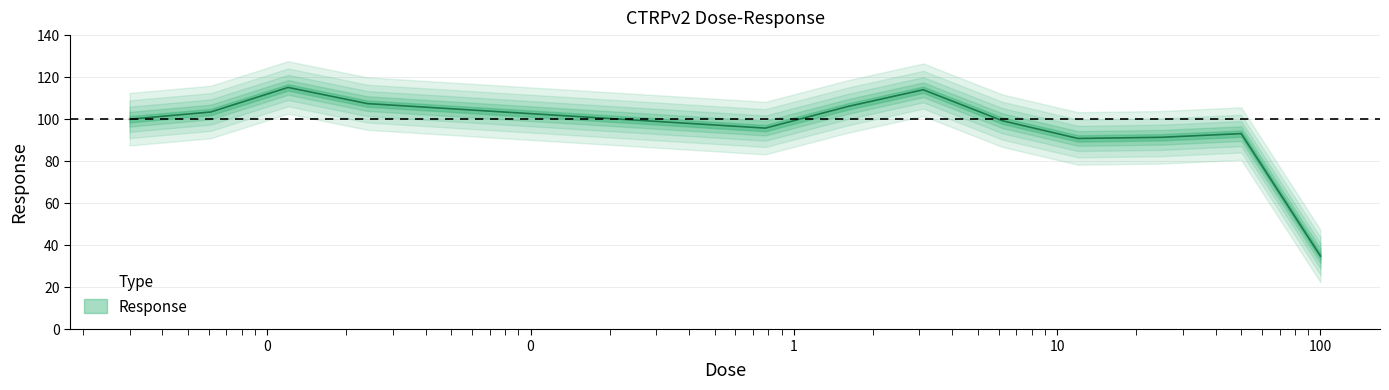

How many points are lower than both their immediate neighbors (excluding endpoints)?

2